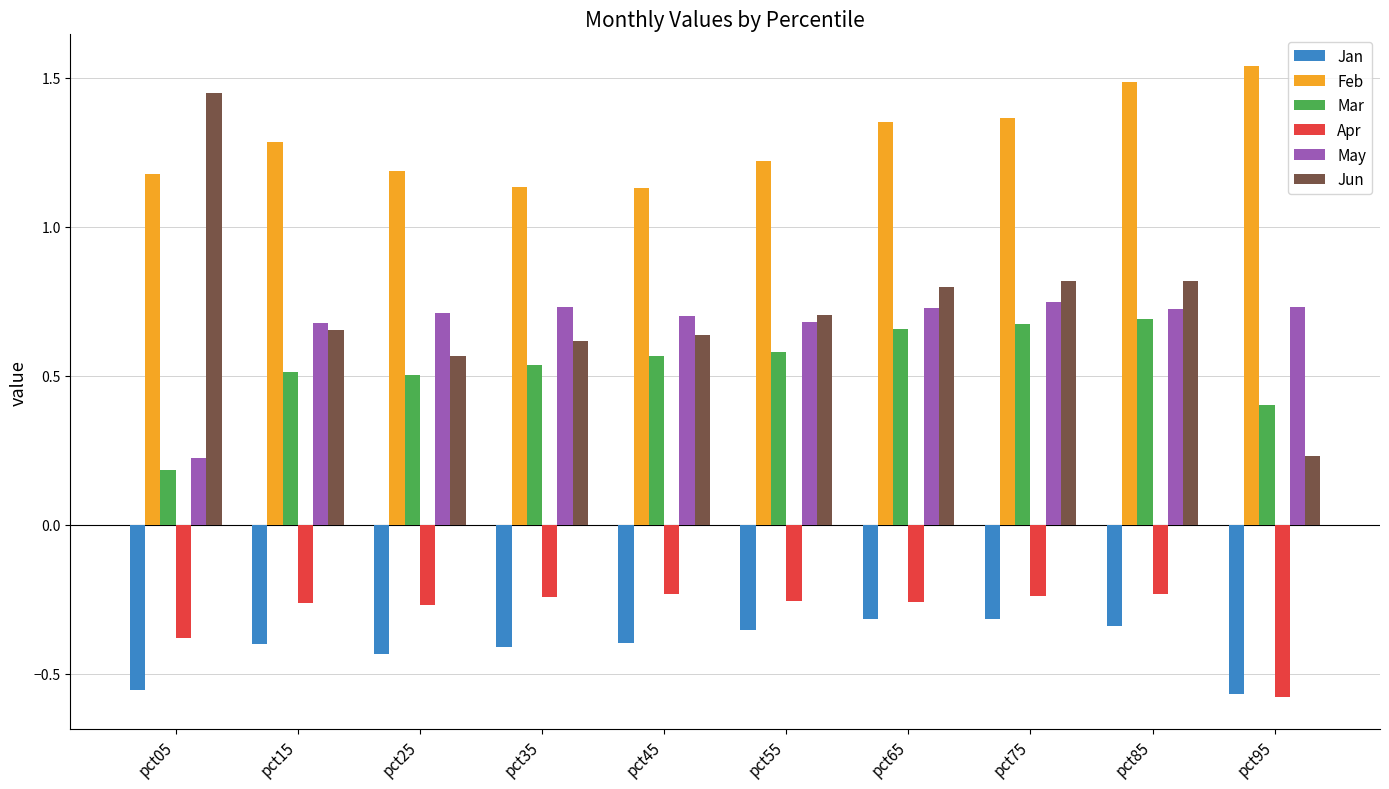

What is the total value across all series at pct65?

3.0